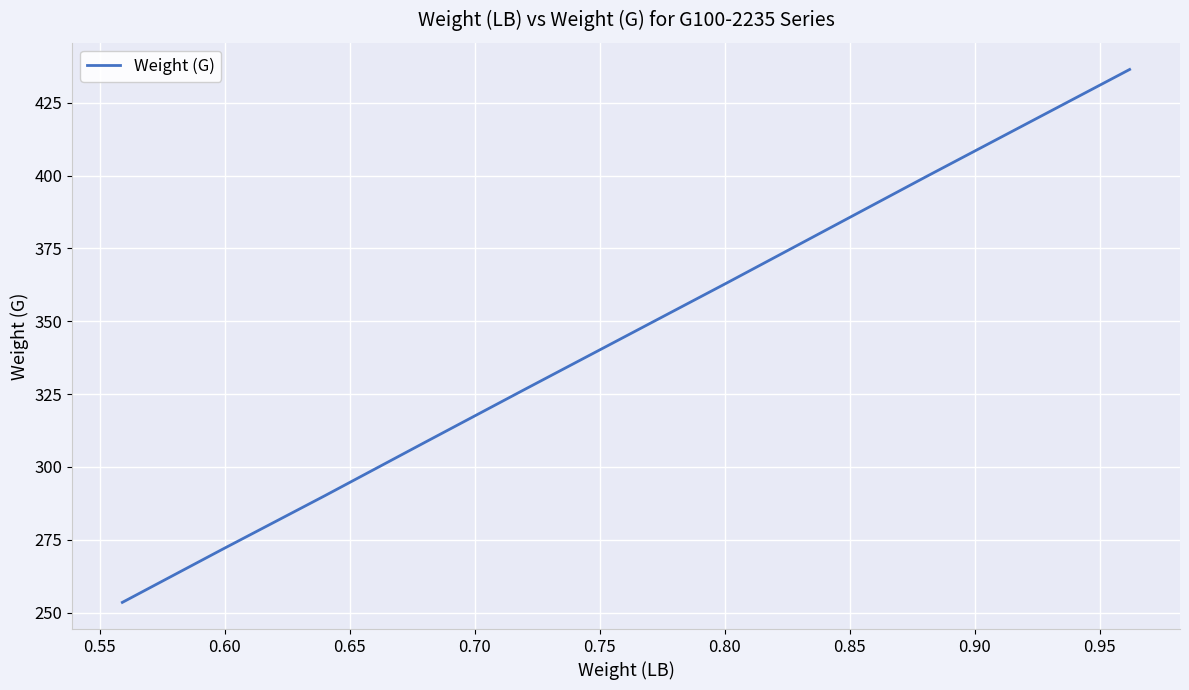

What is the minimum value shown in the chart?

253.5